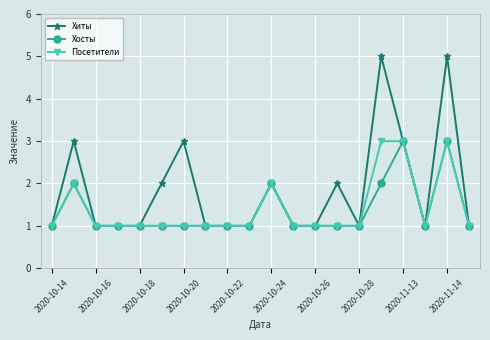

True or false: Хосты has more than 0 interior local peaks.

True